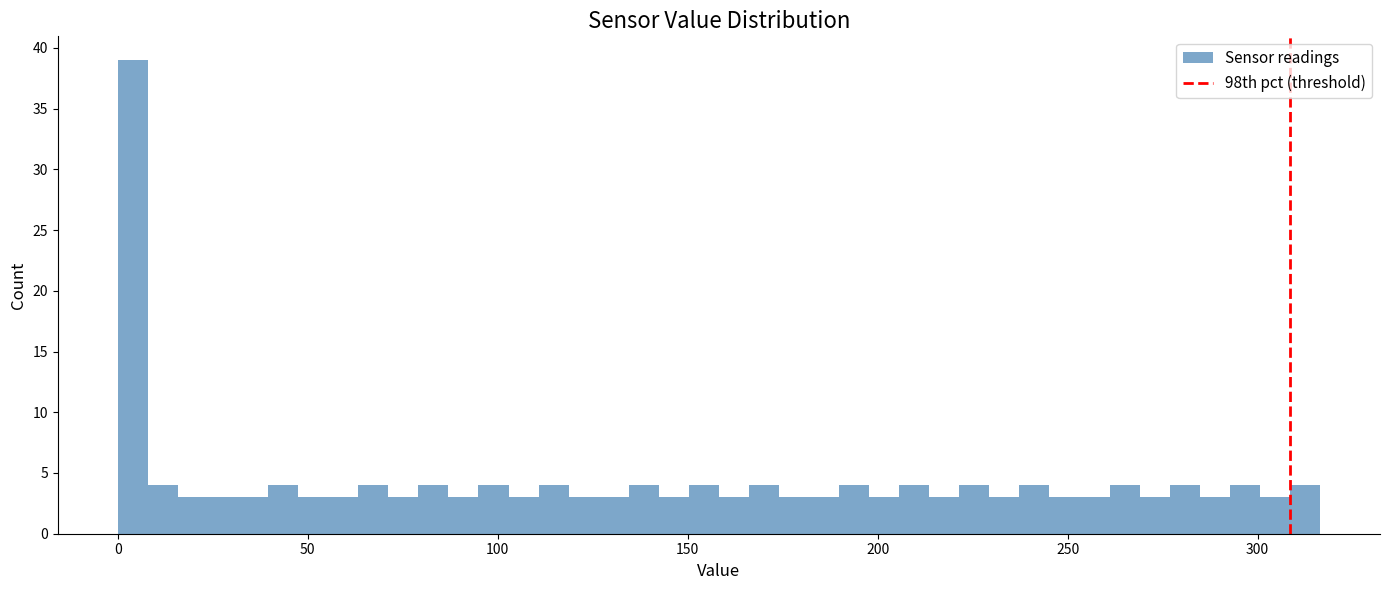

Around what value on the x-axis is the tallest bar? Give the approximate position of its centre, as read against the axis.

5